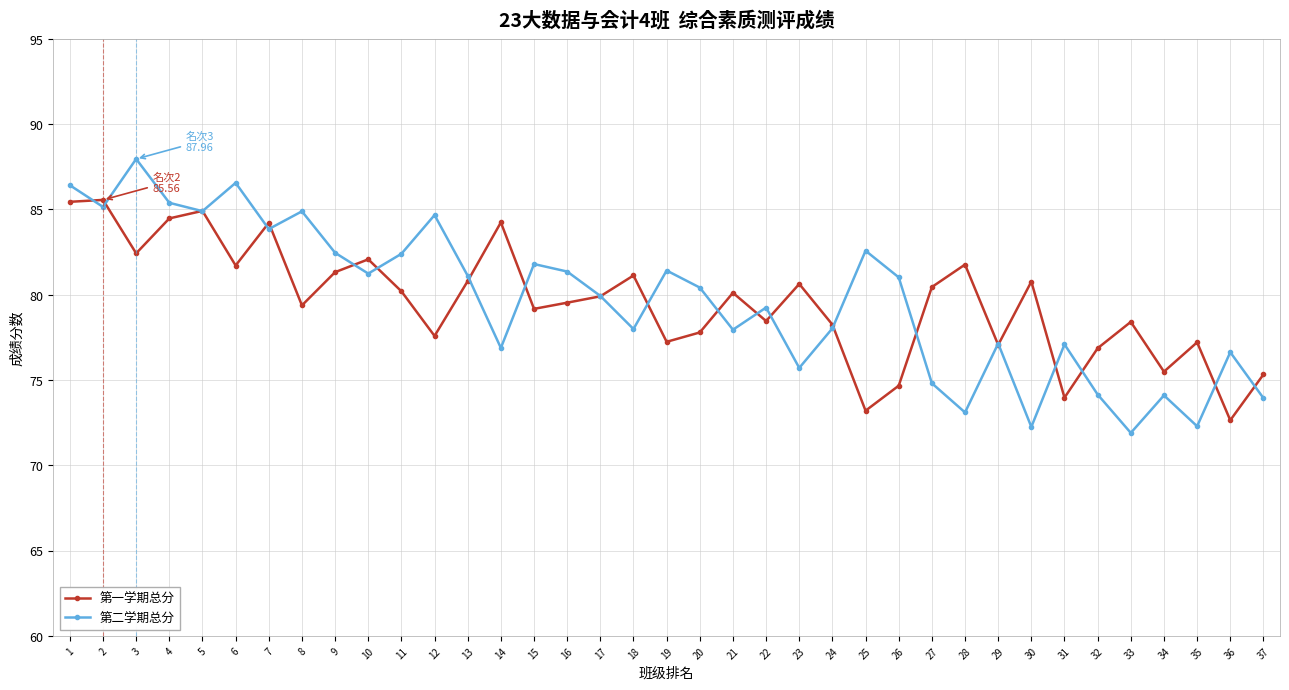

The value of 第二学期总分 at 11 is 82.4. True or false?

True